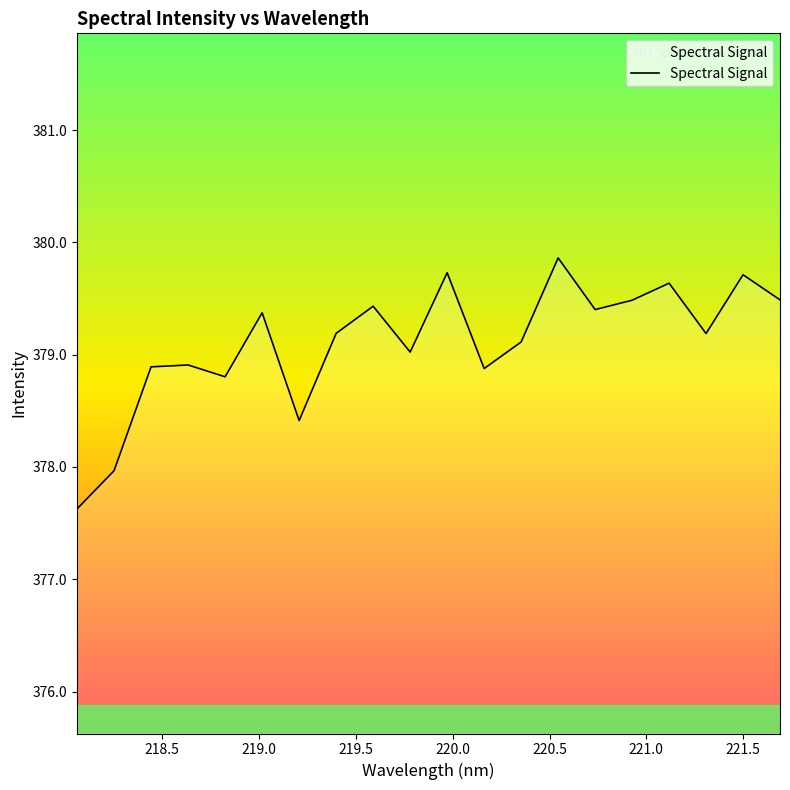

What is the difference between the maximum and minimum values?

2.2